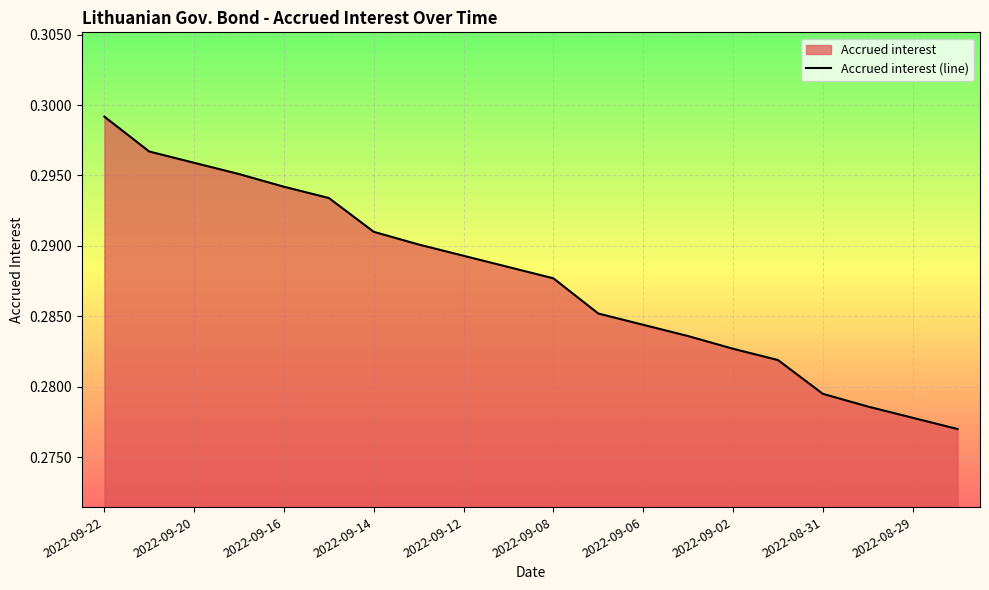

The value at 2022-08-29 is 0.4. True or false?

False